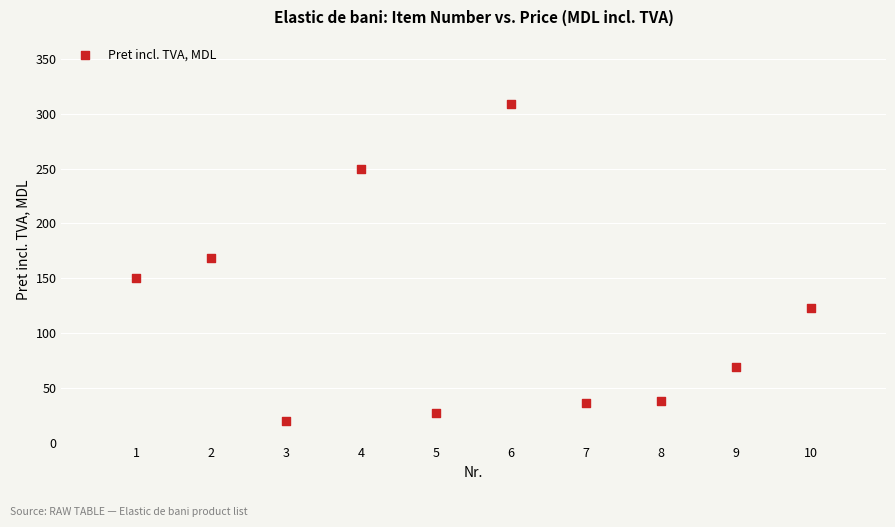

What is the average Y value?

118.9